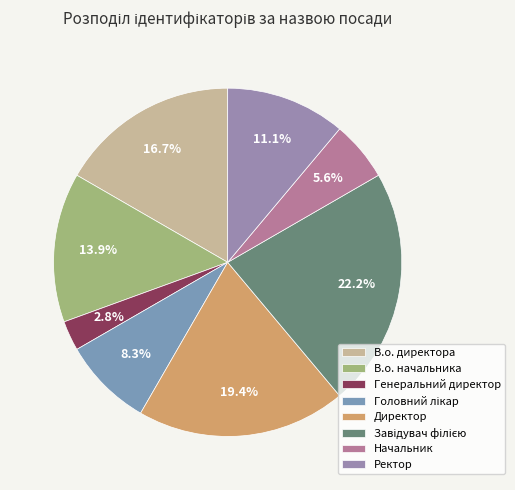

To the nearest percent, what is the average slice percentage?

12%